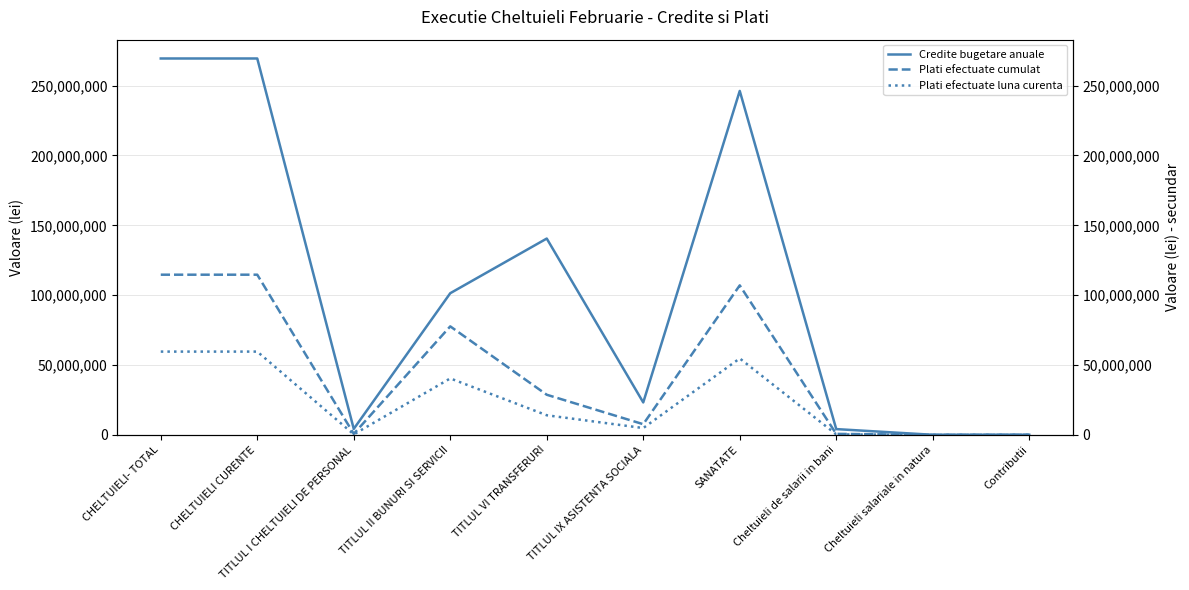

Is it true that Plati efectuate cumulat equals 10535665 at TITLUL IX ASISTENTA SOCIALA?

False